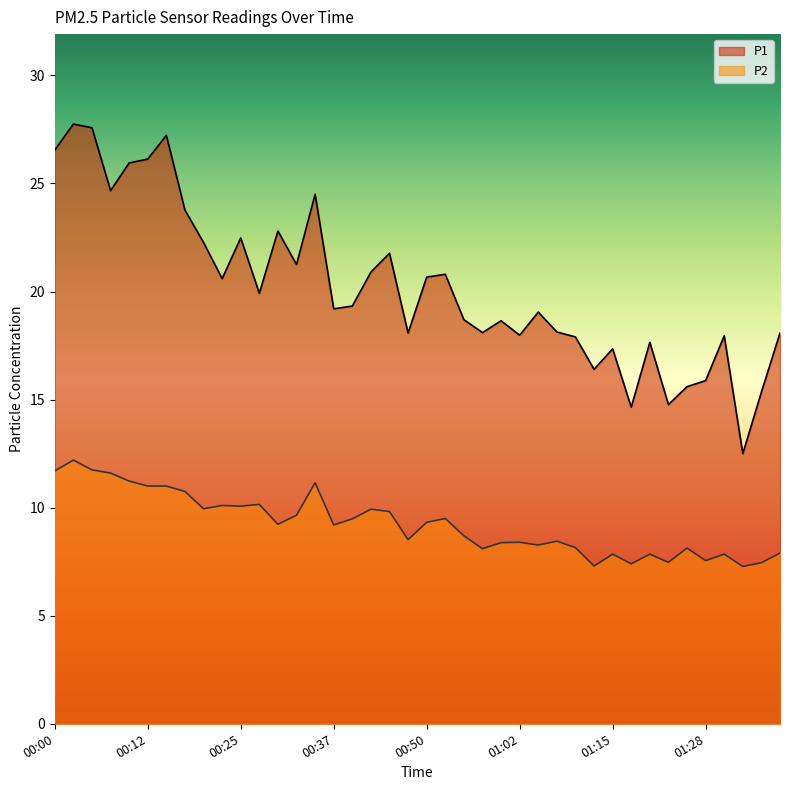

Reading right to left, list all the values displayed in this chart.

P1: 01:38=18.1	01:35=15.3	01:33=12.5	01:30=17.9	01:28=15.9	01:25=15.6	01:23=14.8	01:20=17.6	01:18=14.7	01:15=17.4	01:13=16.4	01:10=17.9	01:08=18.1	01:05=19.1	01:02=18.0	01:00=18.6	00:57=18.1	00:55=18.7	00:52=20.8	00:50=20.7	00:47=18.1	00:45=21.8	00:42=20.9	00:40=19.3	00:37=19.2	00:35=24.5	00:32=21.2	00:30=22.8	00:27=19.9	00:25=22.5	00:22=20.6	00:20=22.3	00:17=23.8	00:15=27.2	00:12=26.1	00:10=25.9	00:07=24.7	00:05=27.6	00:02=27.8	00:00=26.6
P2: 01:38=7.9	01:35=7.5	01:33=7.3	01:30=7.8	01:28=7.5	01:25=8.1	01:23=7.5	01:20=7.8	01:18=7.4	01:15=7.8	01:13=7.3	01:10=8.2	01:08=8.4	01:05=8.3	01:02=8.4	01:00=8.4	00:57=8.1	00:55=8.7	00:52=9.5	00:50=9.3	00:47=8.5	00:45=9.8	00:42=9.9	00:40=9.5	00:37=9.2	00:35=11.2	00:32=9.7	00:30=9.2	00:27=10.2	00:25=10.1	00:22=10.1	00:20=9.9	00:17=10.8	00:15=11.0	00:12=11.0	00:10=11.2	00:07=11.6	00:05=11.8	00:02=12.2	00:00=11.7